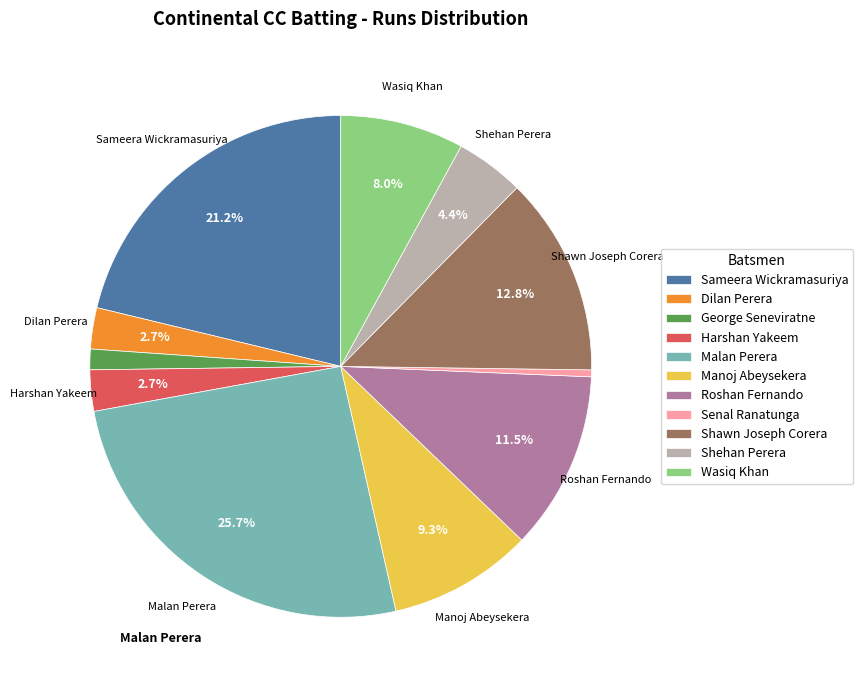

Does Shawn Joseph Corera represent more than half of the total?

No